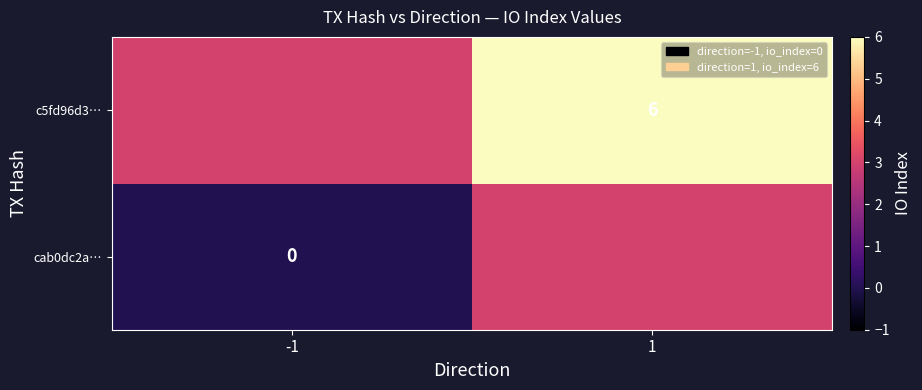

Is the value of cab0dc2a… at -1 greater than the value of c5fd96d3… at 1?

No